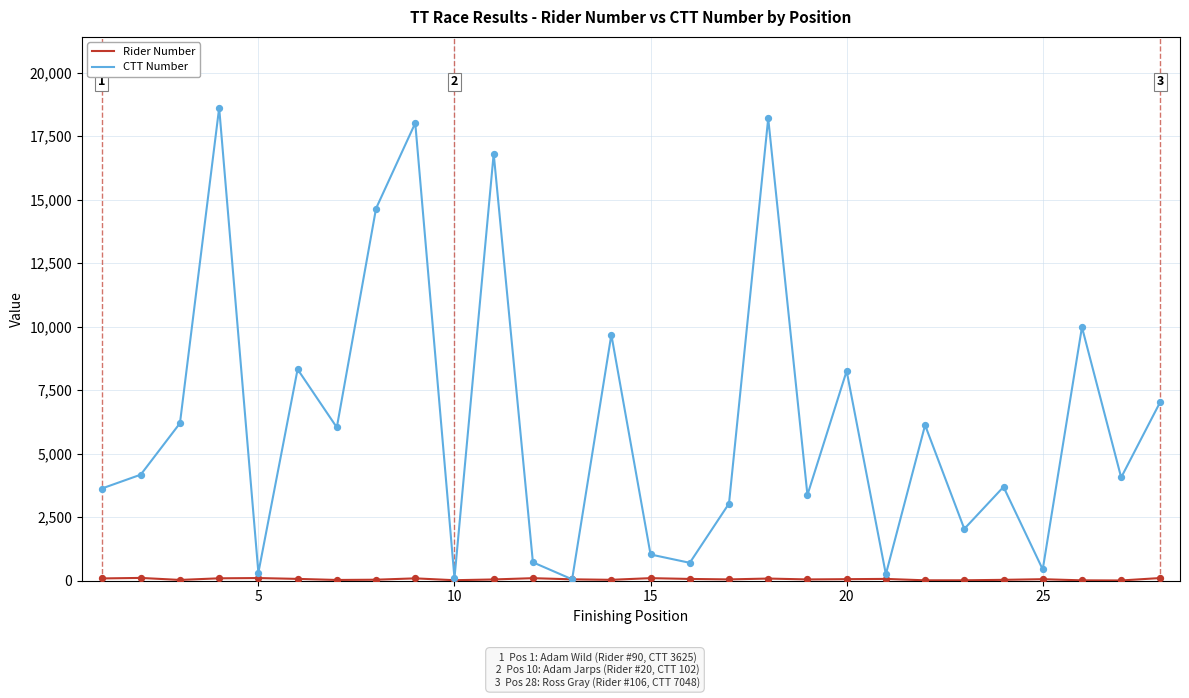

Which series has the widest spread of values?

CTT Number